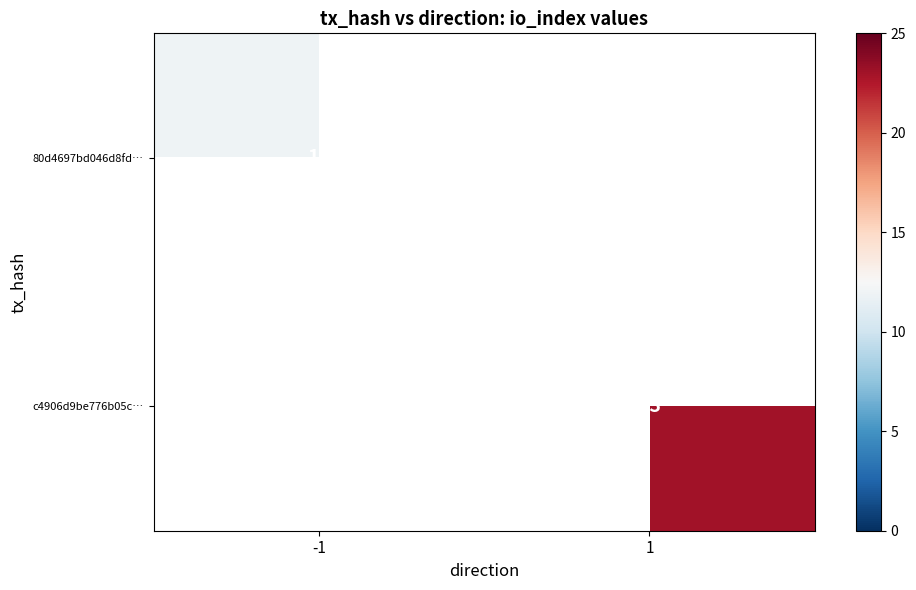

True or false: c4906d9be776b05c… has a value of 23 at 1.

True